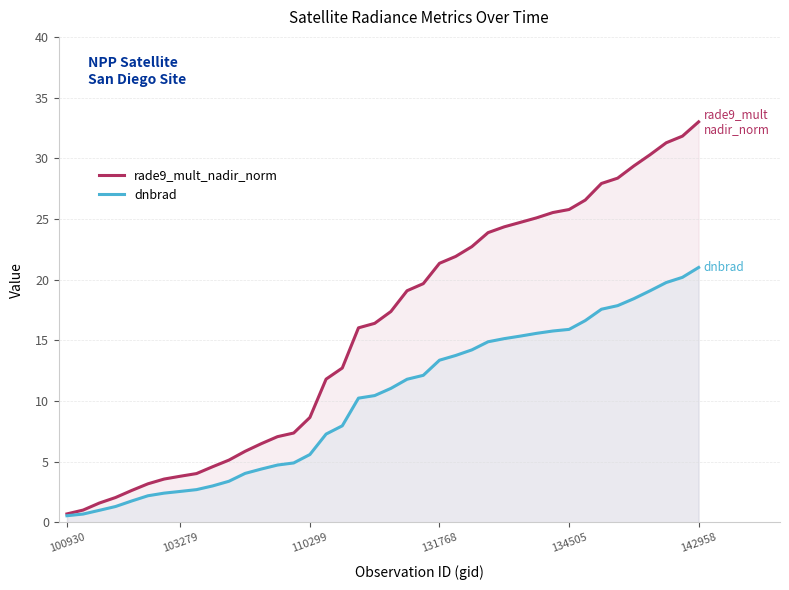

True or false: rade9_mult_nadir_norm and dnbrad cross at least once.

False